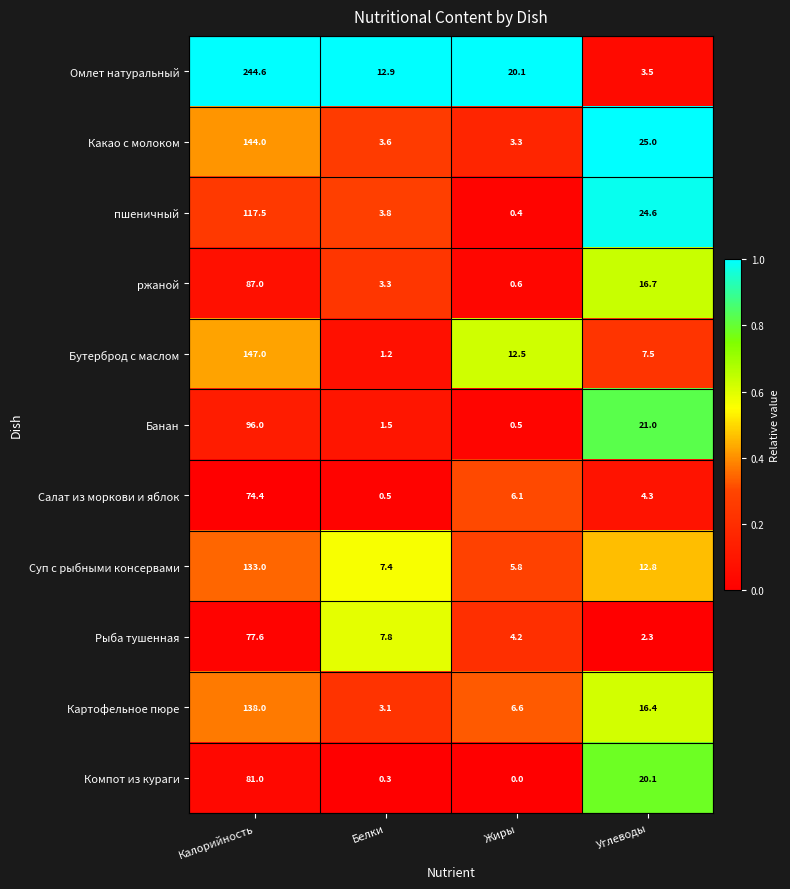

Count the number of data series in this chart.

11